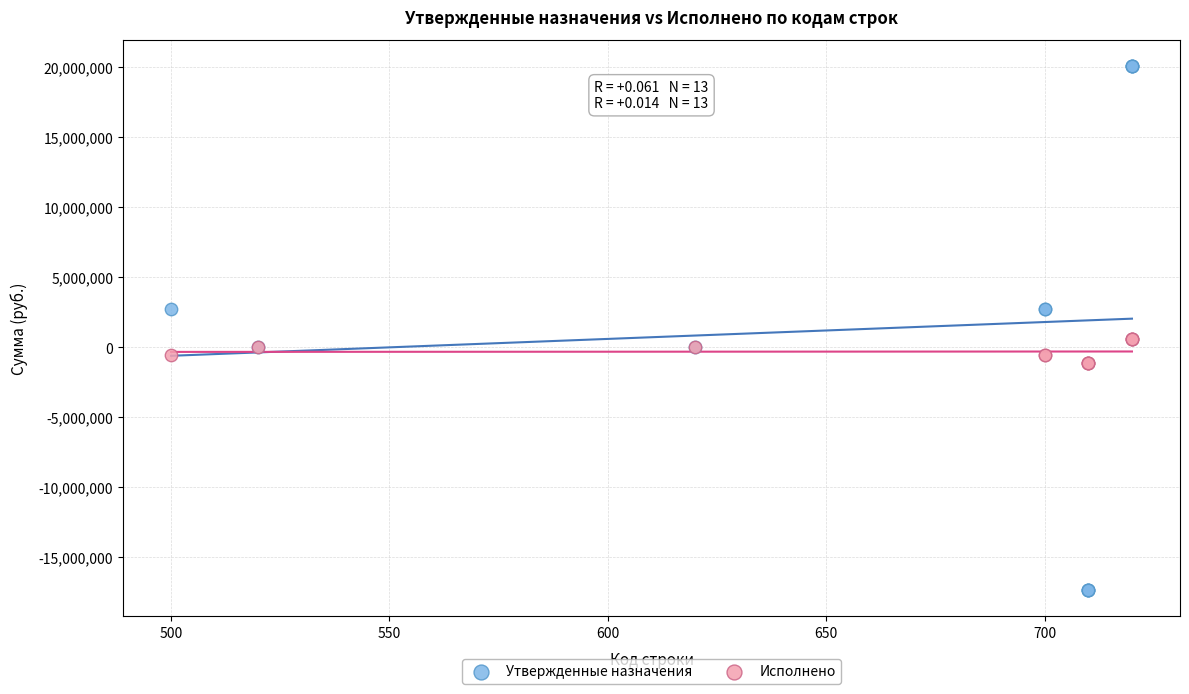

Which series has the largest Y range (max minus min)?

Утвержденные назначения